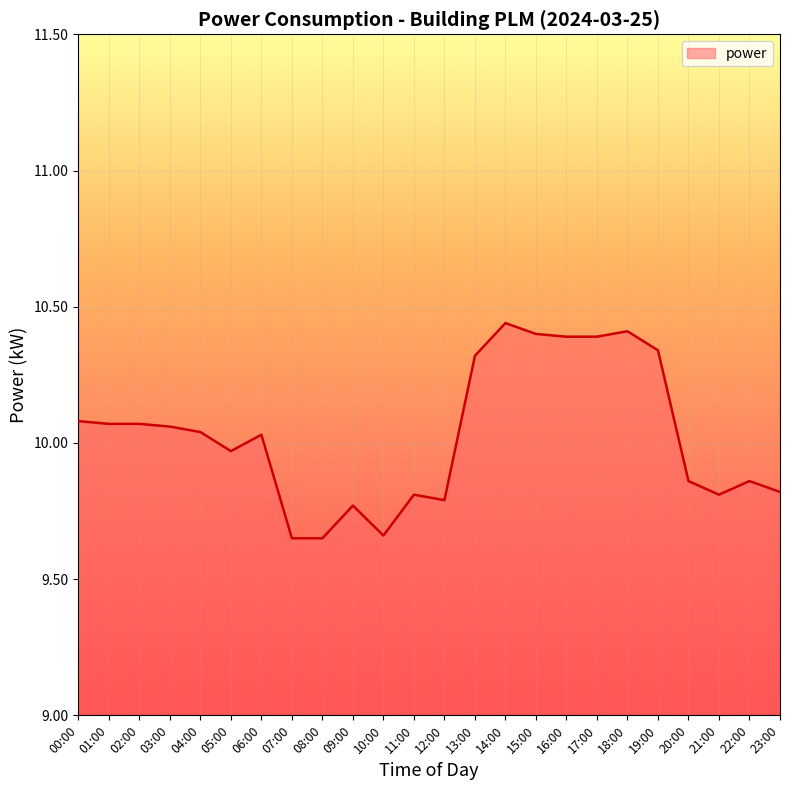

What is the ratio of the value at 02:00 to the value at 10:00?

1.0